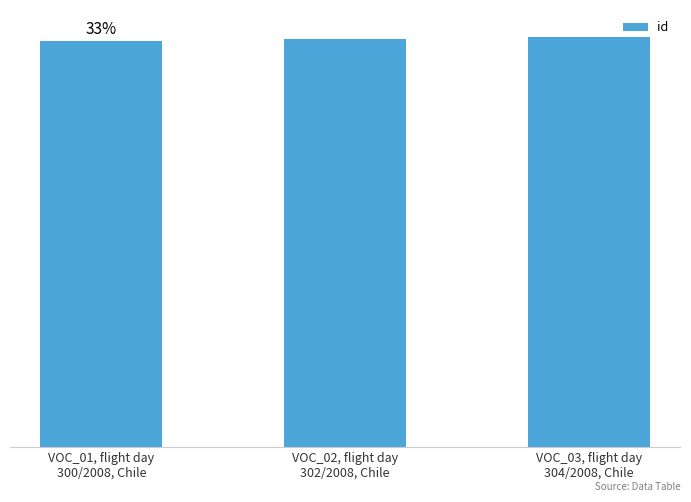

What is the difference between the maximum and minimum values?

2